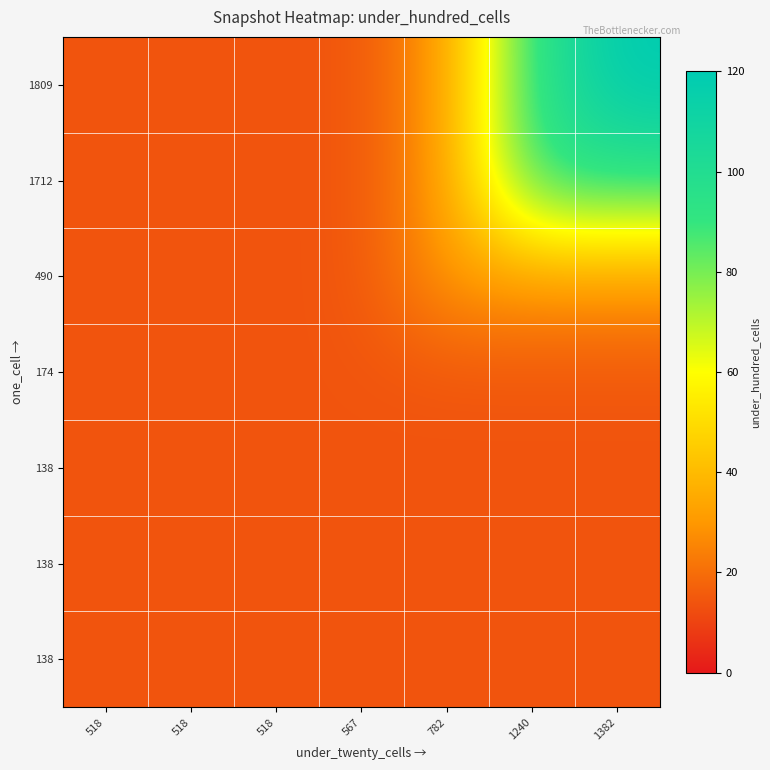

At which category is the sum across all series the highest?

1382